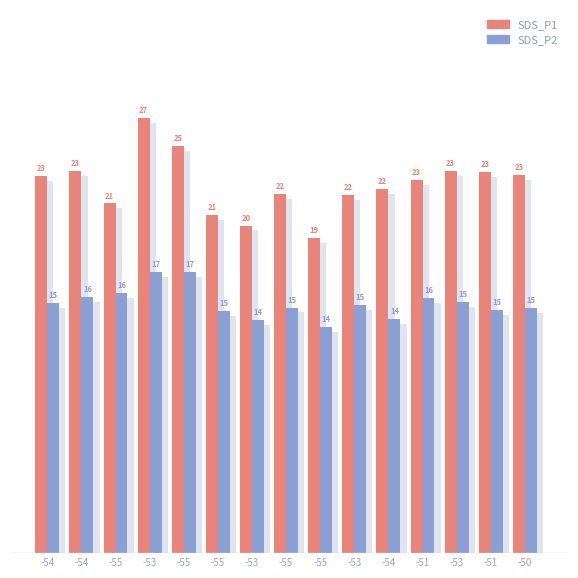

True or false: SDS_P1 has a value of 29.7 at -54.

False